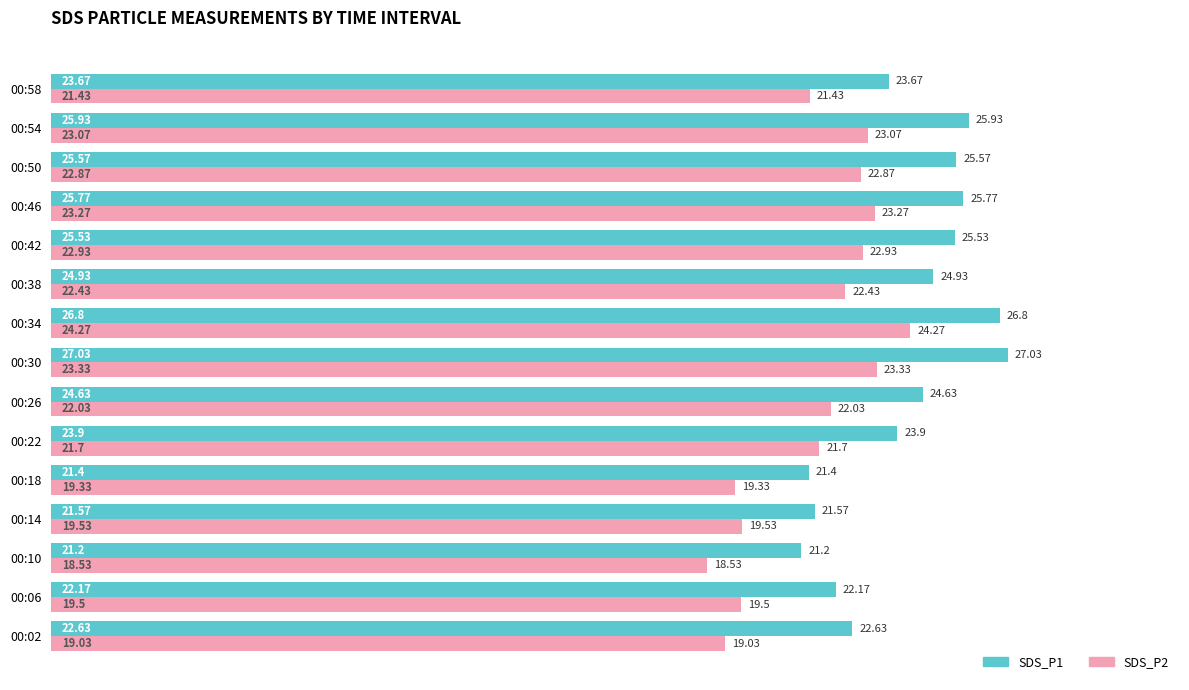

What is the sum of the SDS_P2 values at 00:54 and 00:30?

46.4